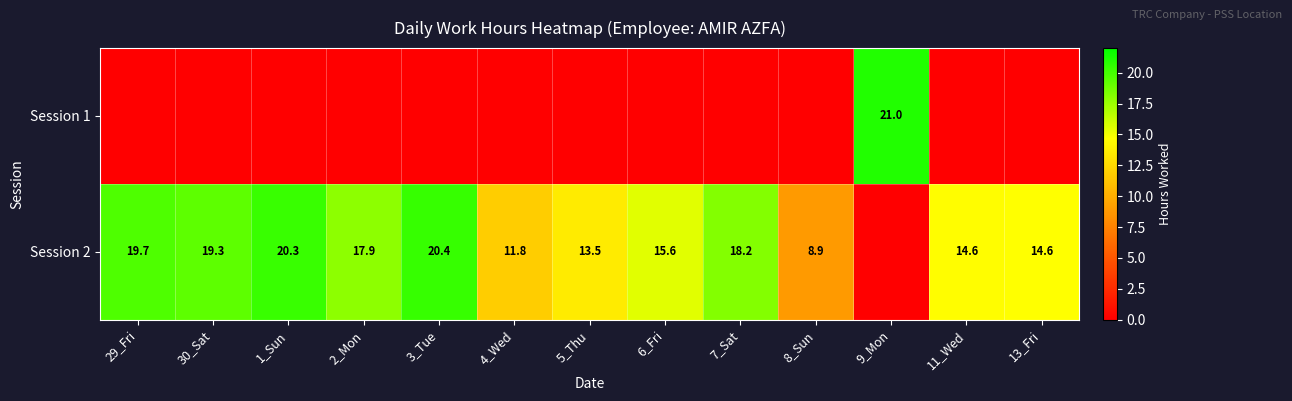

Is it true that Session 2 equals 14.1 at 8_Sun?

False